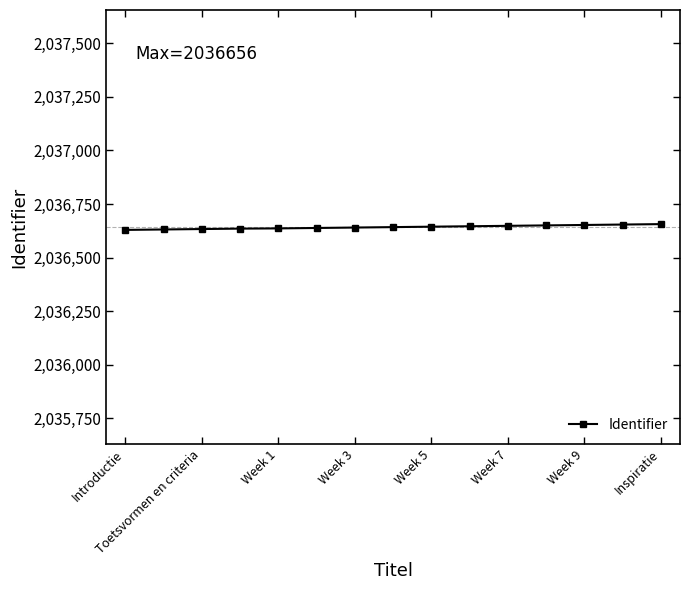

How many distinct data groups are displayed?

1